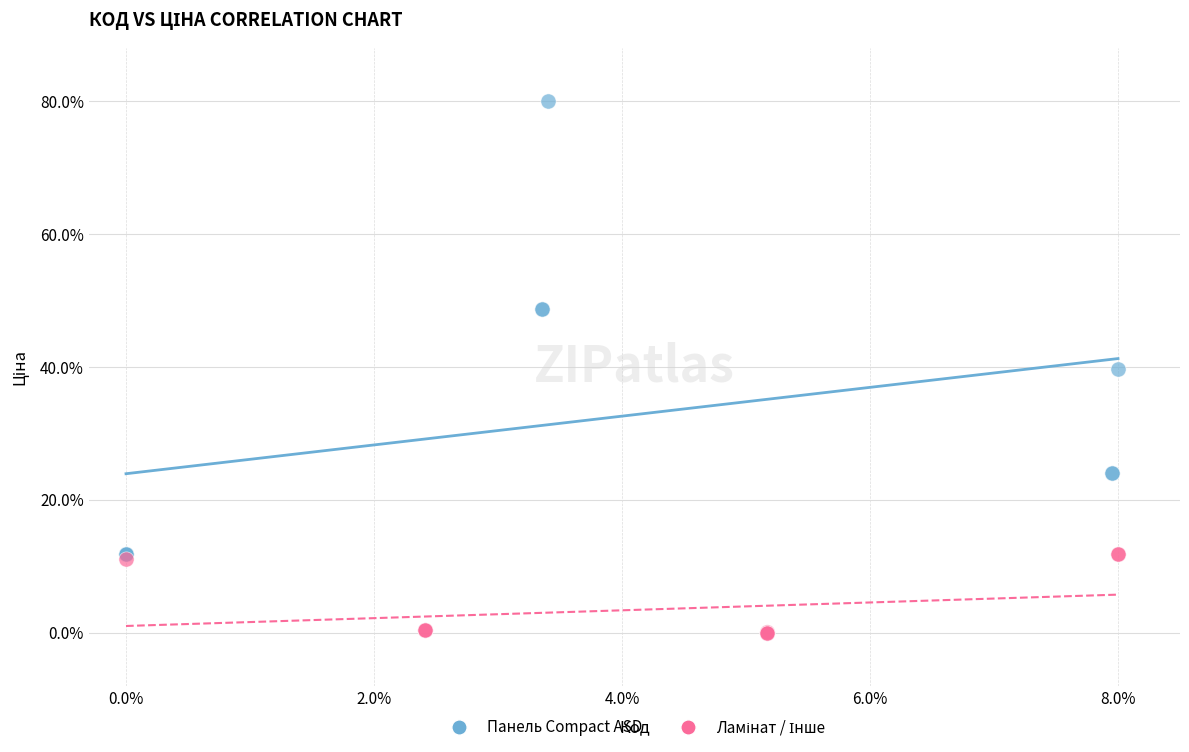

Which series has the largest Y range (max minus min)?

Панель Compact ASD